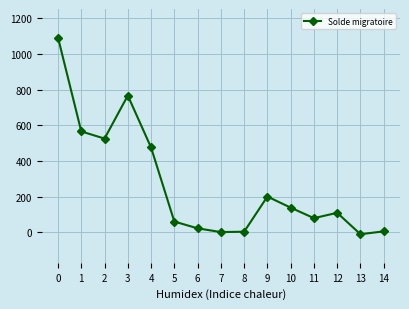

The chart shows a value of 1092 at 0. True or false?

True